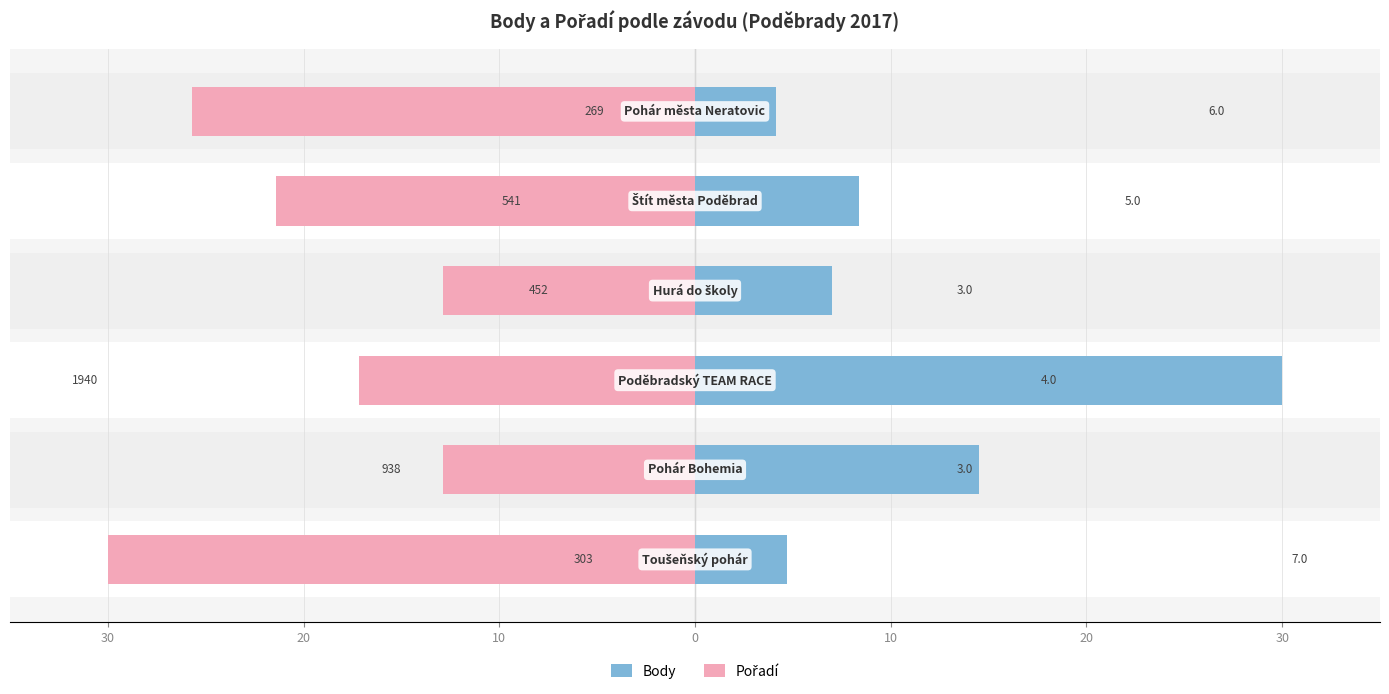

What are all the series names shown in the legend?

Body, Pořadí